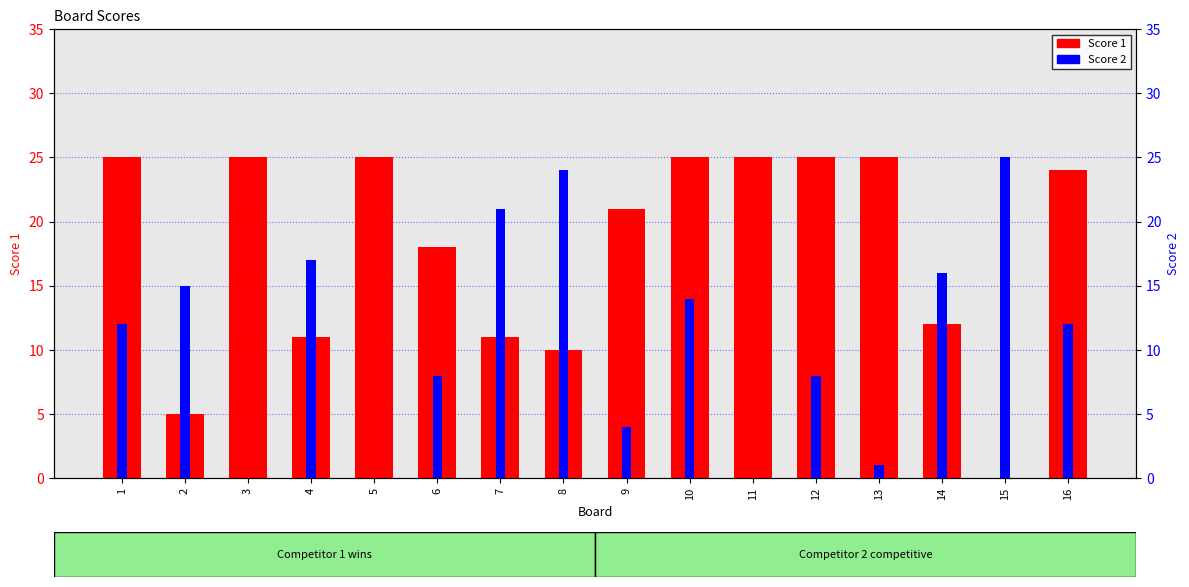

What is the difference between the Score 2 values at 8 and 12?

16